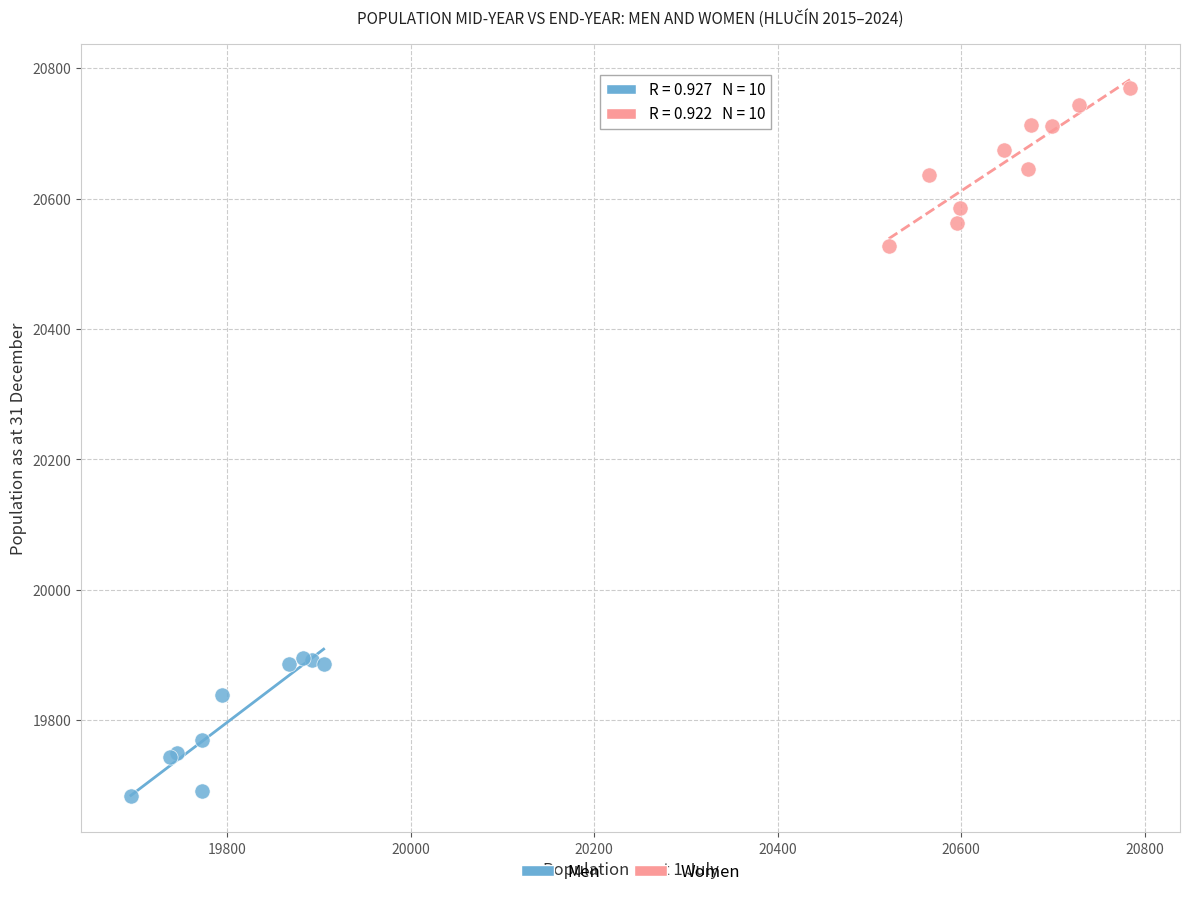

Which series reaches the maximum Y coordinate?

Women